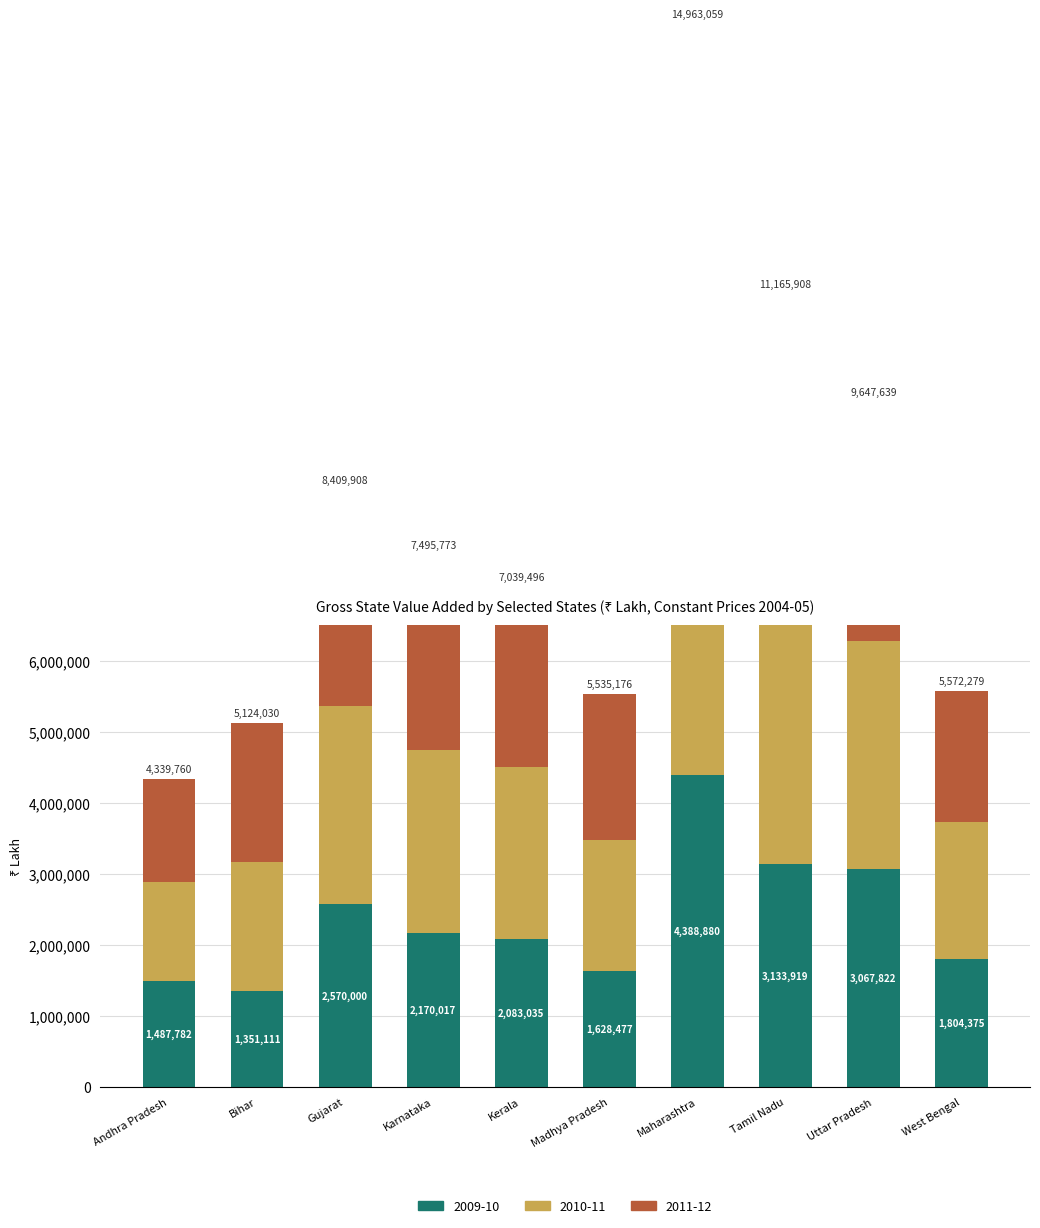

What is the difference between the maximum and minimum values in the 2009-10 series?

3037769